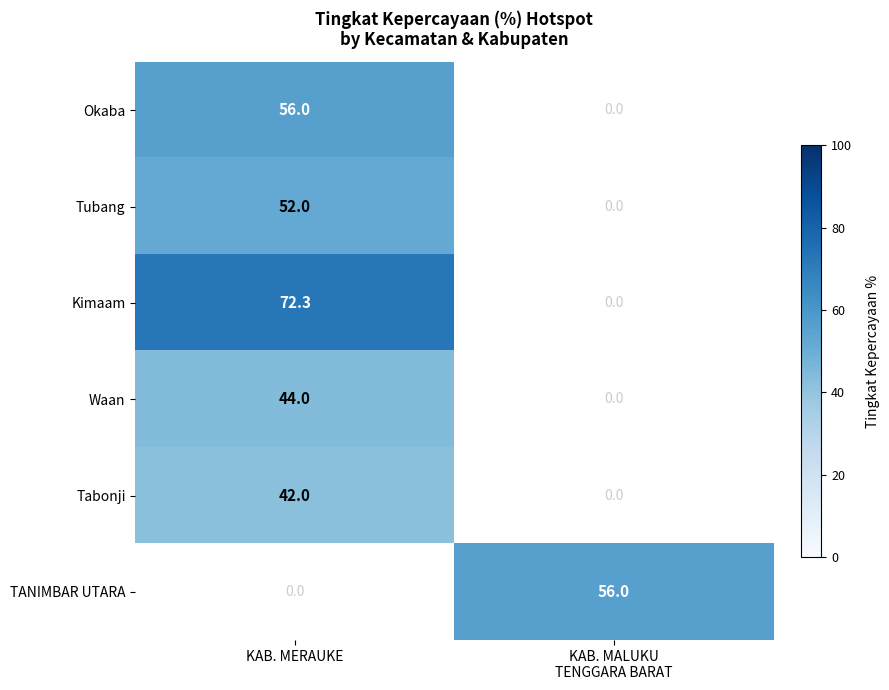

Is the value of Waan at KAB. MERAUKE greater than the value of Okaba at KAB. MERAUKE?

No